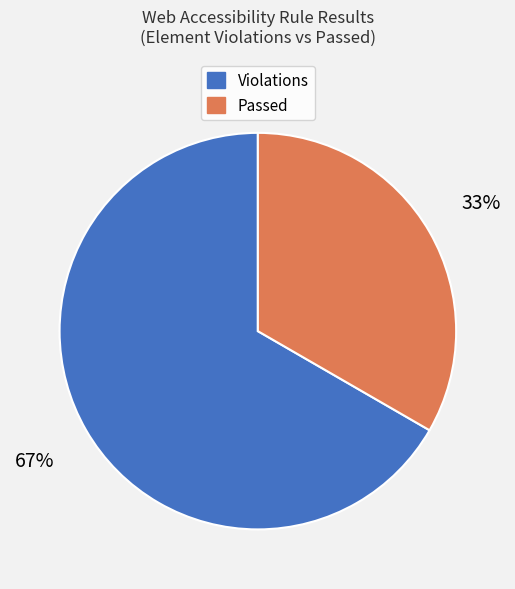

To the nearest percent, what is the average slice percentage?

50%